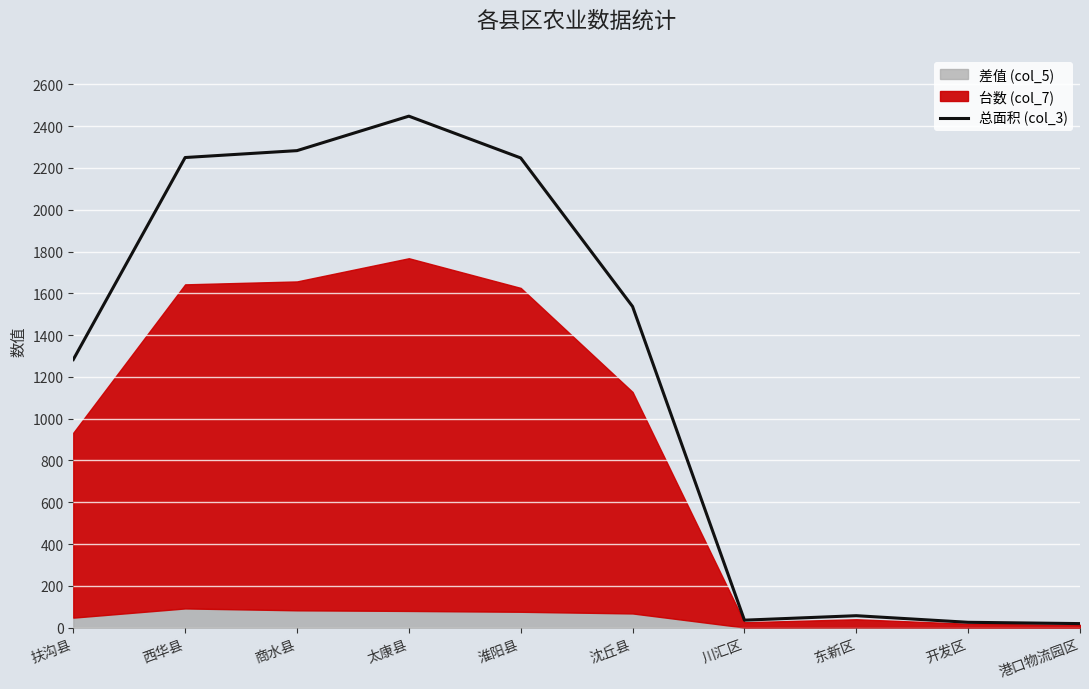

How many interior local valleys (lower than both neighbors) does the data have?

1